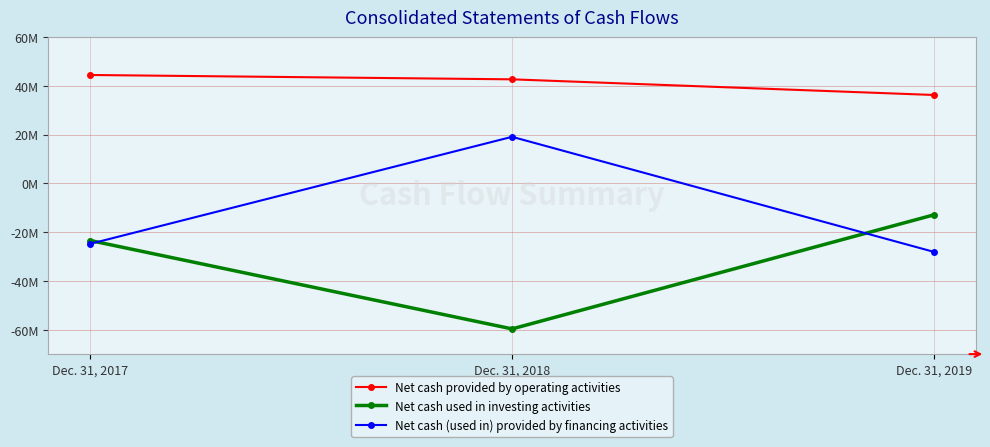

Reading left to right, what are all the values shown in this chart?

Net cash provided by operating activities: Dec. 31, 2017=44429000	Dec. 31, 2018=42646000	Dec. 31, 2019=36232000
Net cash used in investing activities: Dec. 31, 2017=-23444000	Dec. 31, 2018=-59661000	Dec. 31, 2019=-12925000
Net cash (used in) provided by financing activities: Dec. 31, 2017=-24767000	Dec. 31, 2018=19080000	Dec. 31, 2019=-28072000